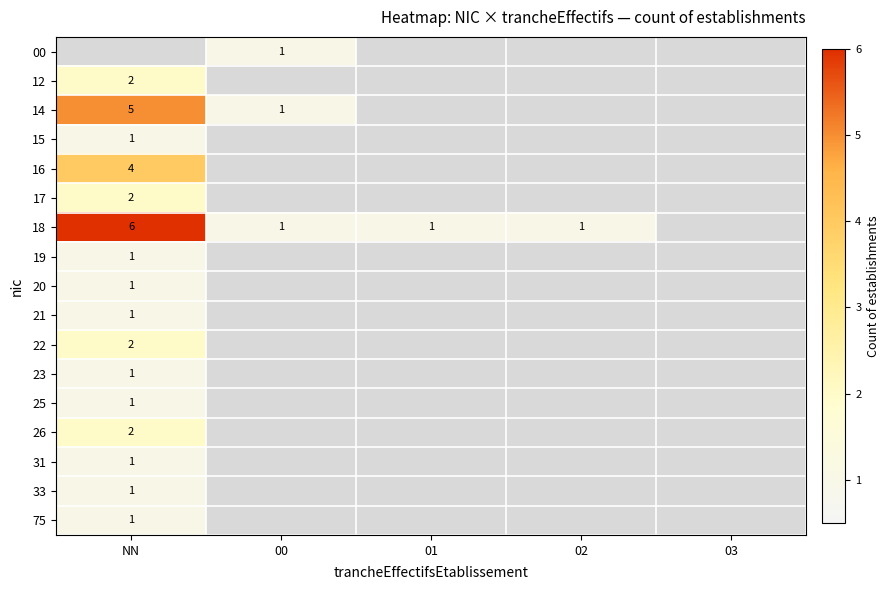

The 33 series shows 0 at 03. True or false?

False